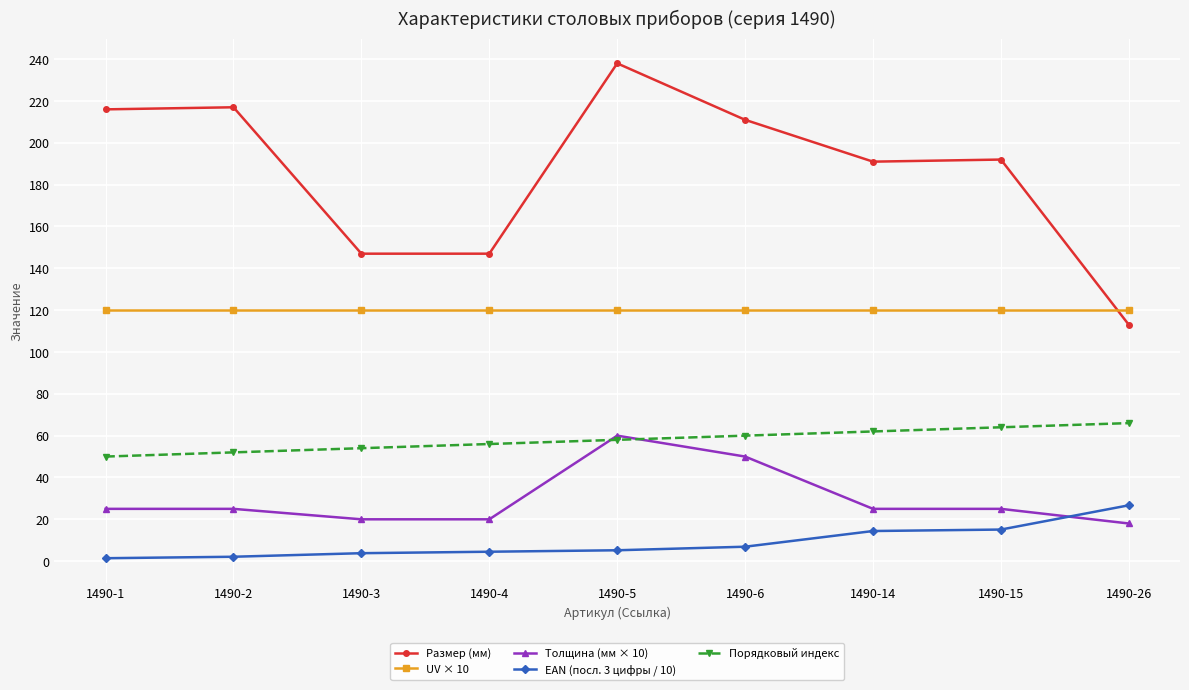

At which label does Размер (мм) reach its minimum?

1490-26